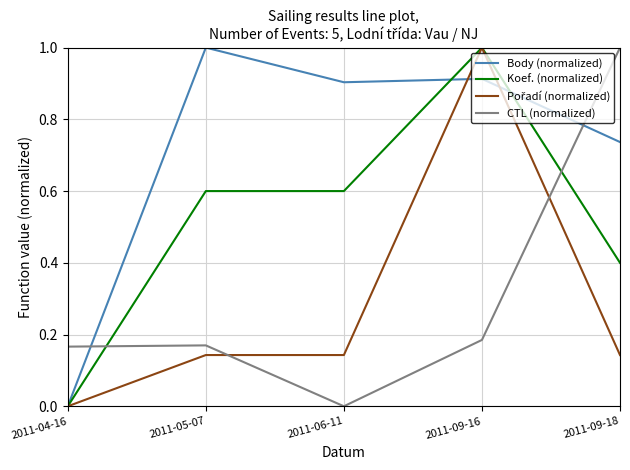

Which series changed the most between 2011-04-16 and 2011-05-07?

Body (normalized)